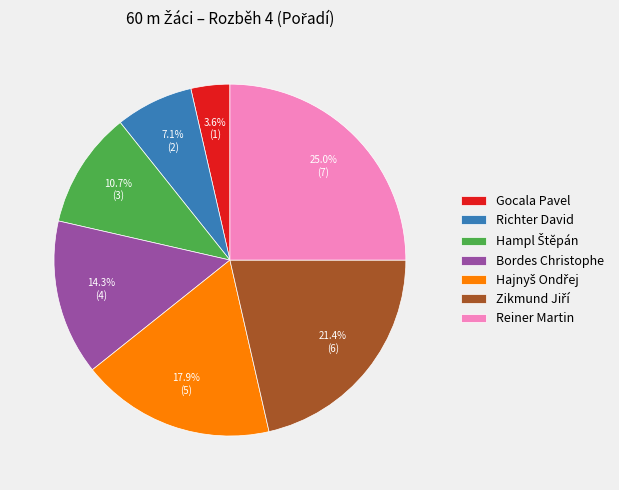

What percentage is NOT represented by Gocala Pavel?

96.4%